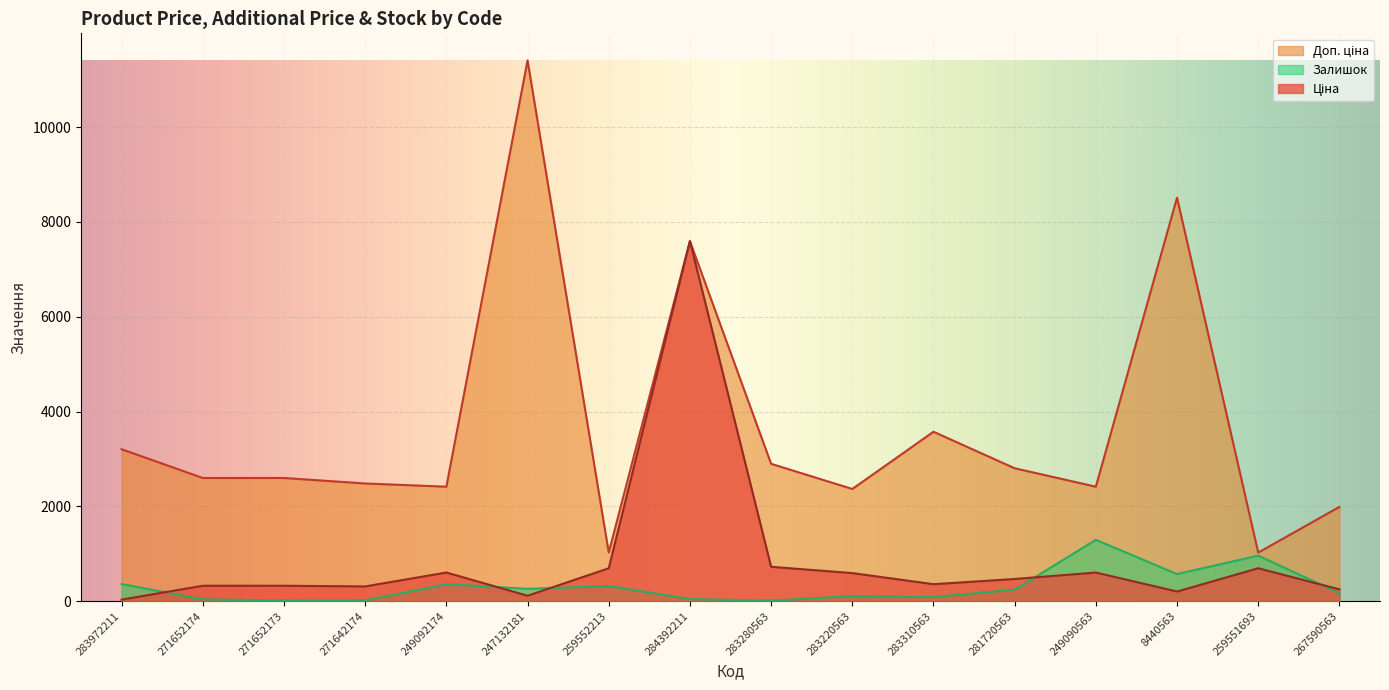

True or false: Доп. ціна has more than 1 points higher than both neighbors.

True